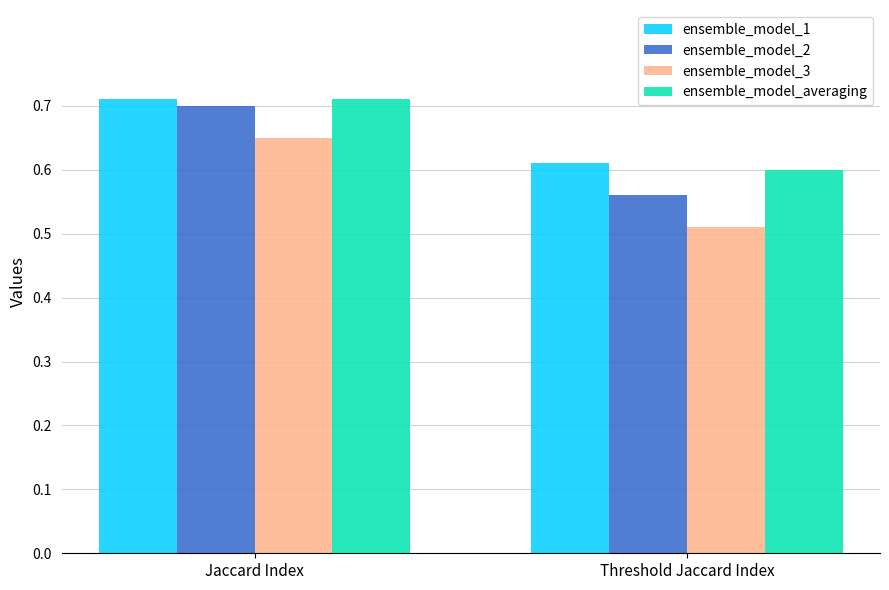

What is the label of the 1st bar from the right?

Threshold Jaccard Index